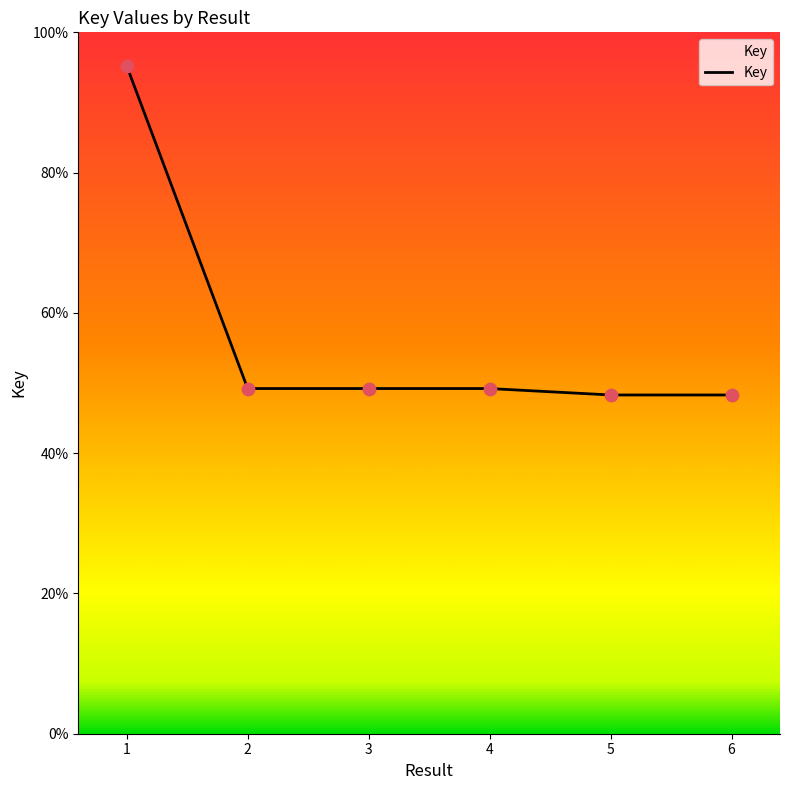

Approximately how many times larger is the value at 1 compared to 5?

2.0